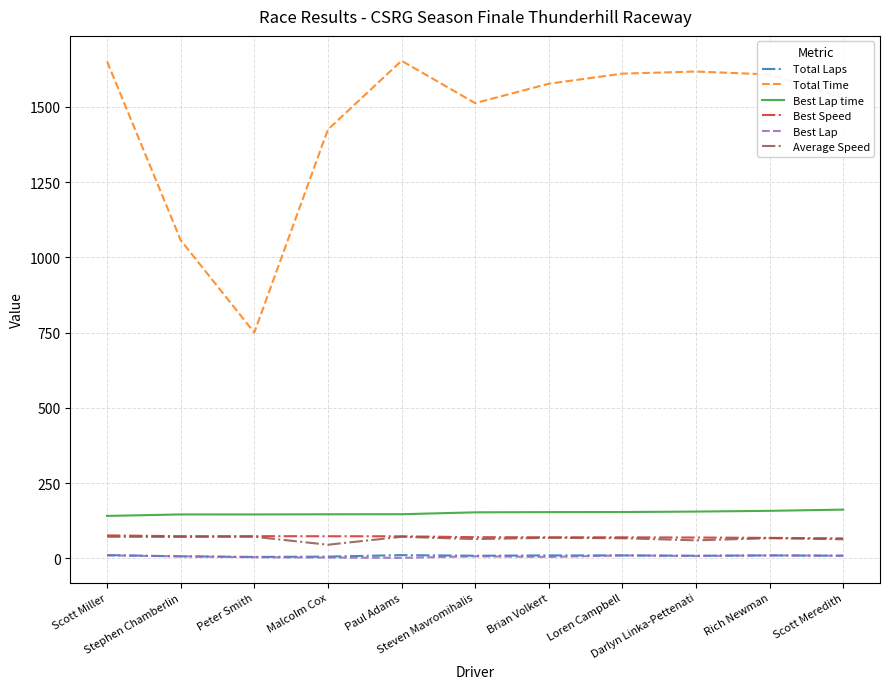

Which series has the largest total across all categories?

Total Time